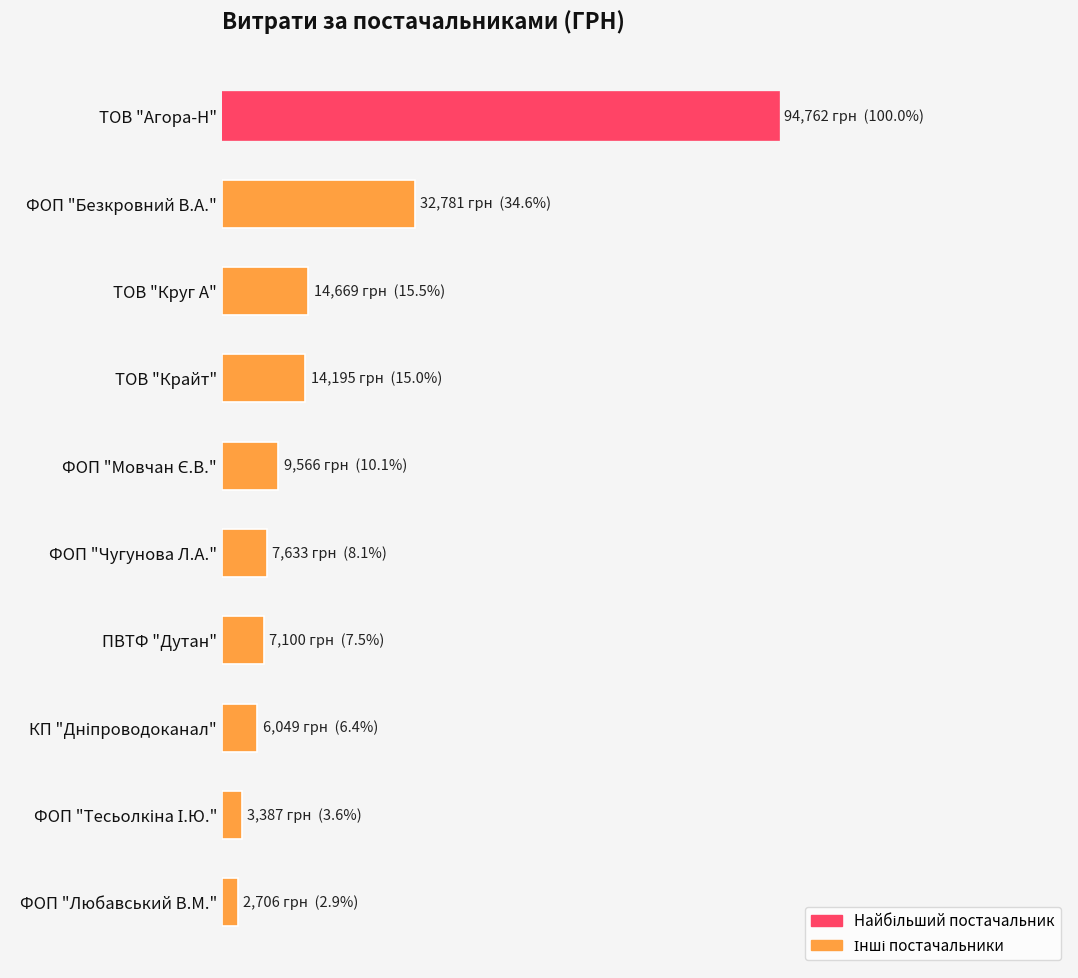

Does the chart contain any negative values?

No